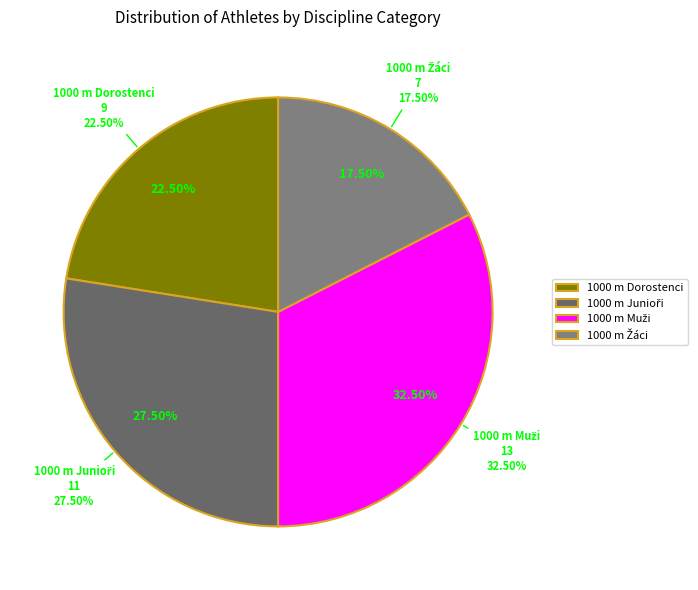

How many slices are in this pie chart?

4